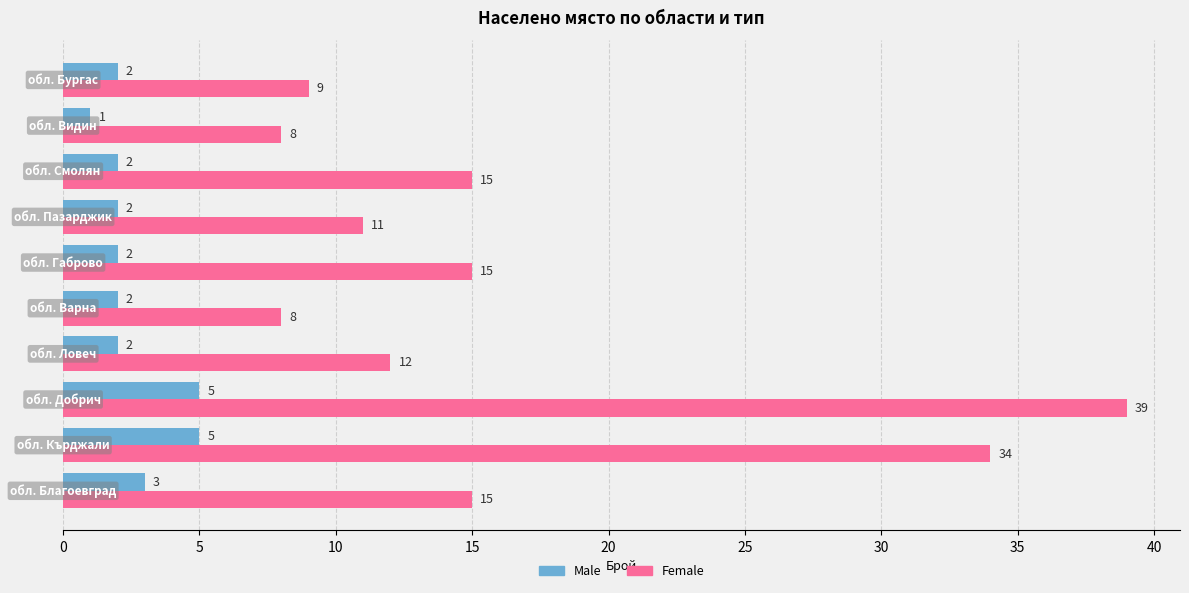

At which label does Female reach its peak?

обл. Добрич